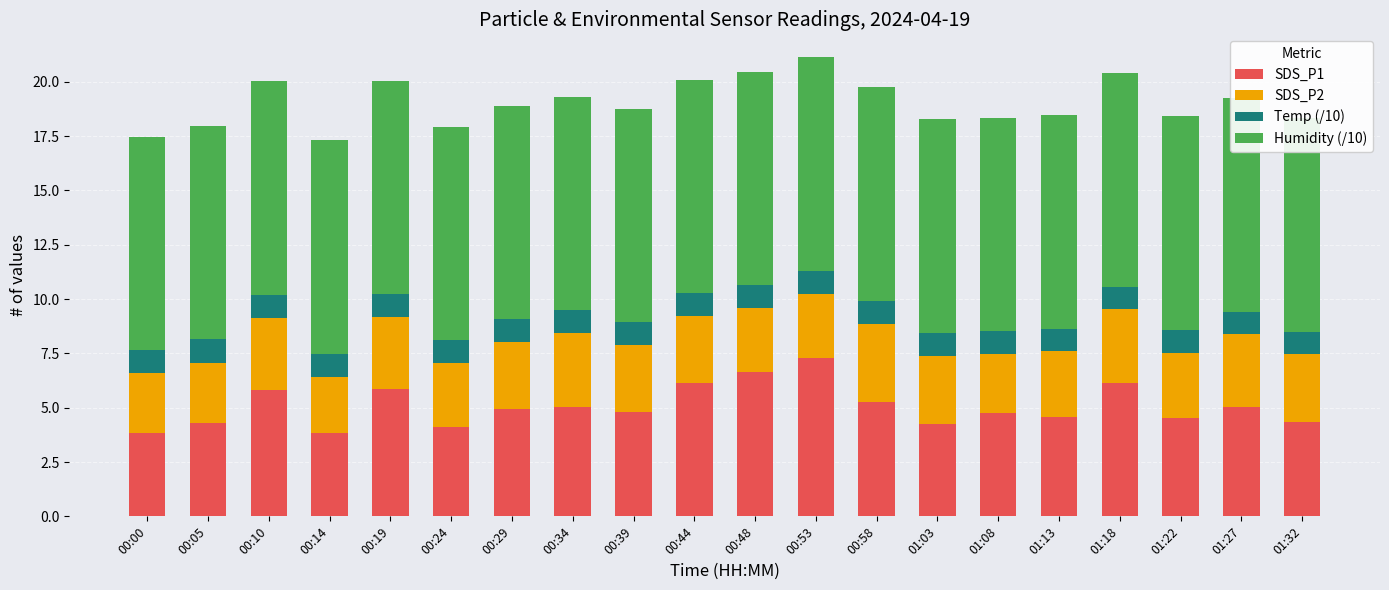

Count the number of data series in this chart.

4